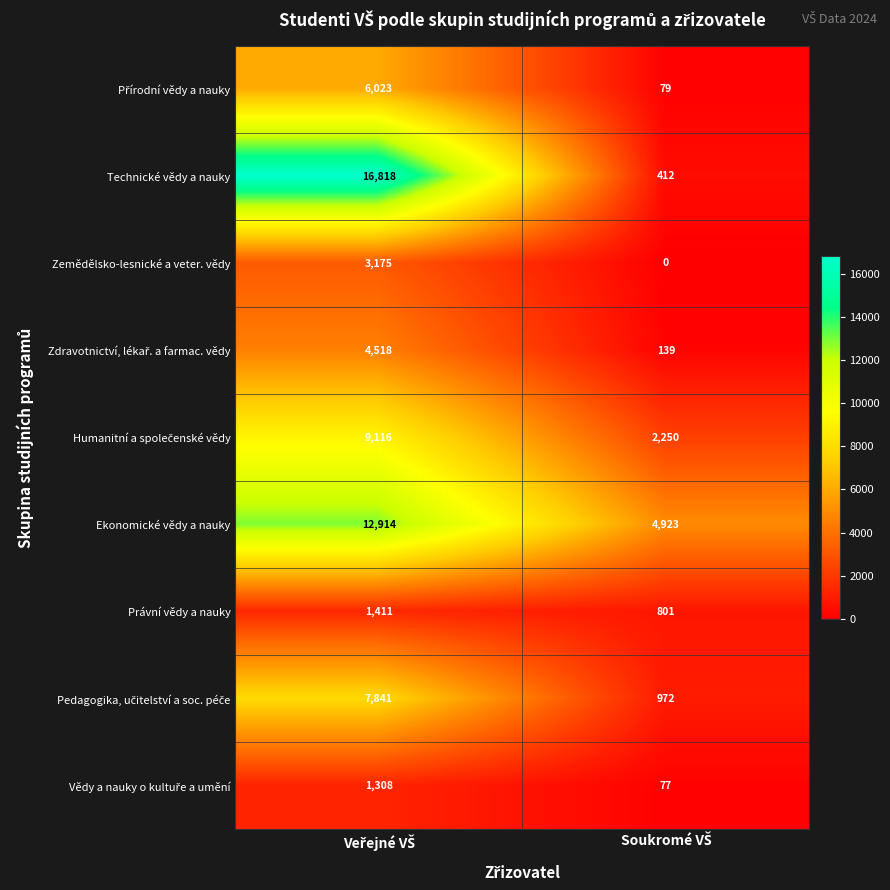

Which series has the largest total across all categories?

Ekonomické vědy a nauky